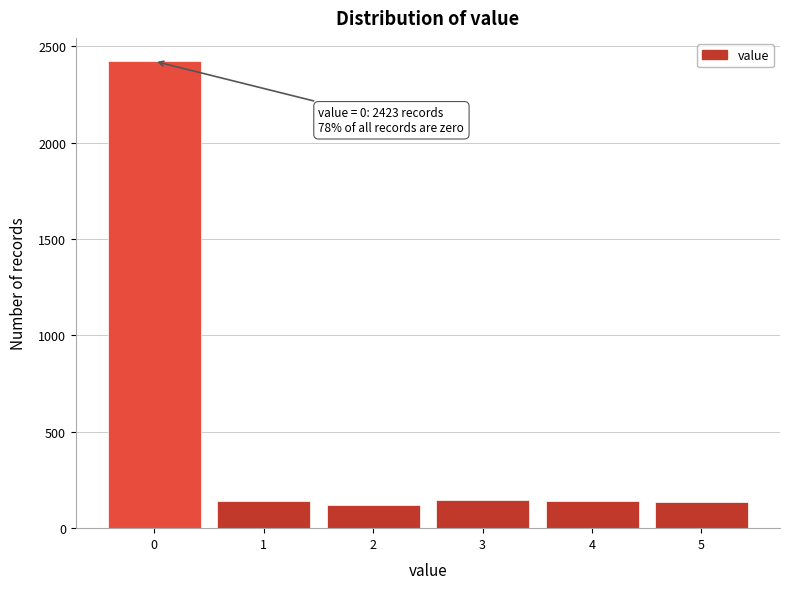

Which range on the x-axis has the tallest bar?

-0.5 to 0.5